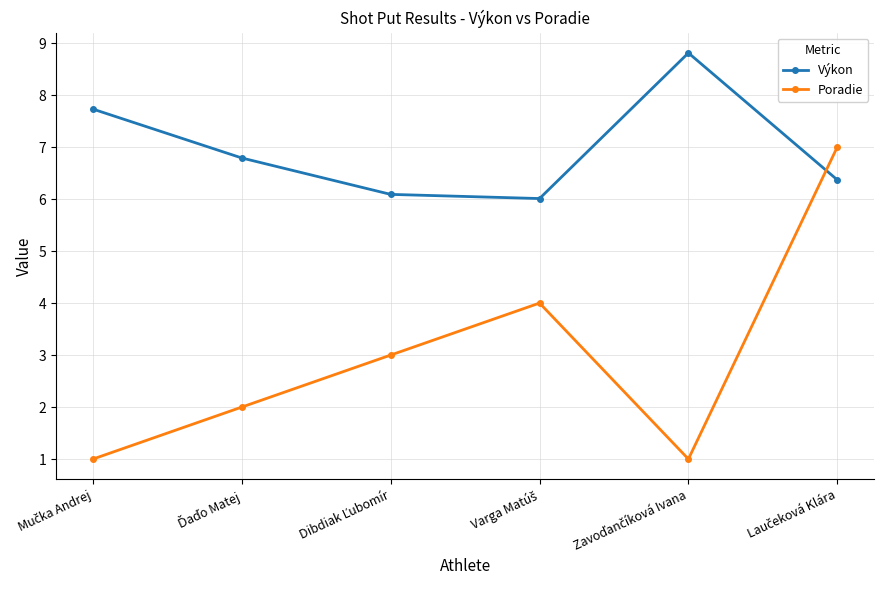

What is the value of the Poradie point at the 4th from the left?

4.0